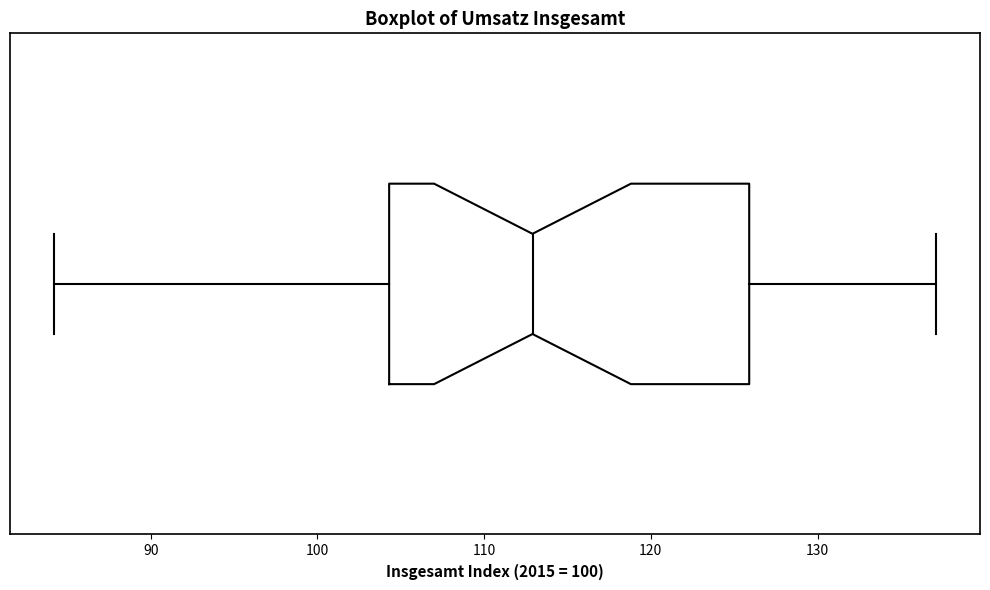

Transcribe this box plot: give where the median line is, the range the box spans, and where the two whiskers end, as read against the x-axis. The values are not printed on the chart, so give them approximately, as read against the axis.

median 113, box 104 to 126, whiskers 84 to 137